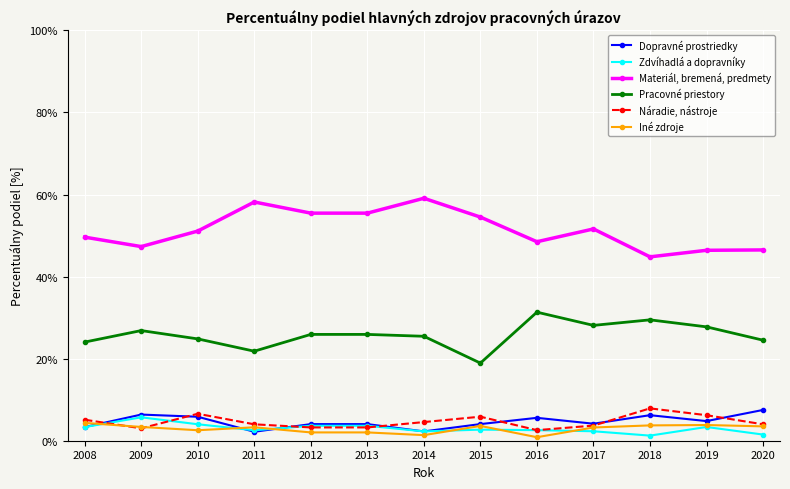

What is the sum of the Materiál, bremená, predmety values at 2018 and 2011?

103.0